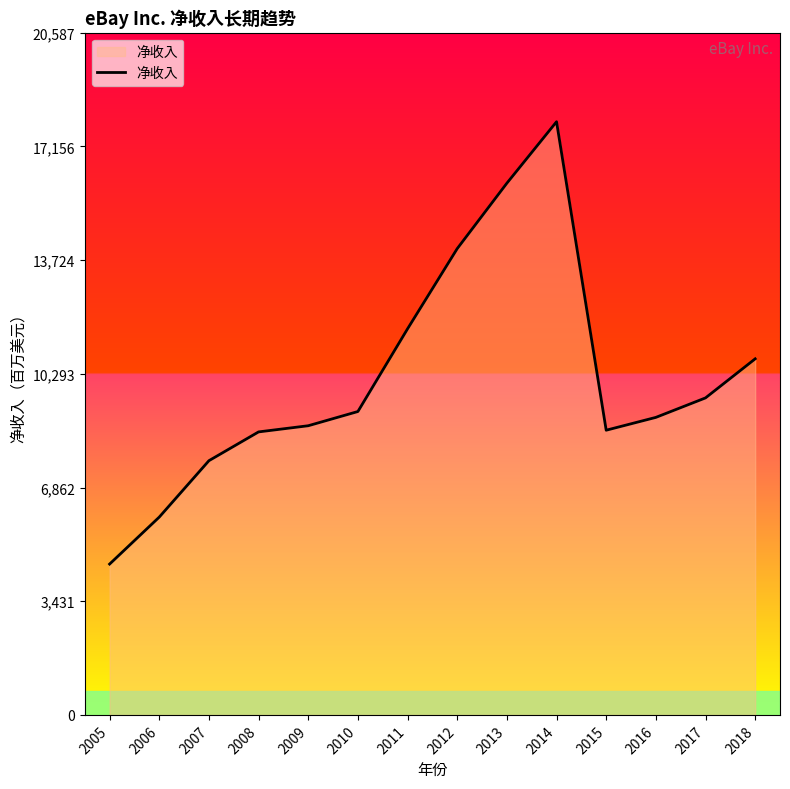

How many distinct data groups are displayed?

1